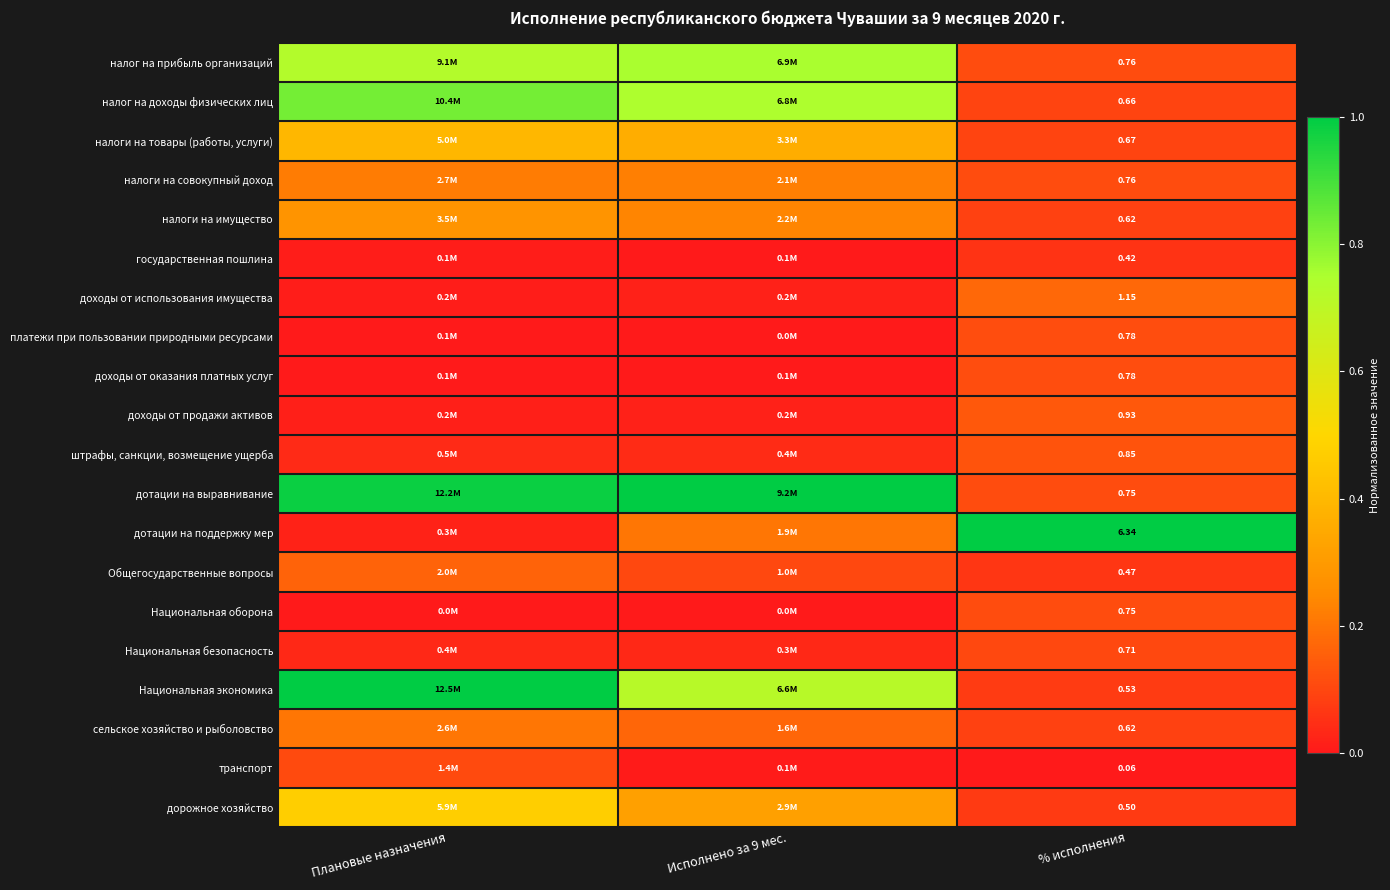

Is the value of сельское хозяйство и рыболовство at % исполнения greater than the value of налог на доходы физических лиц at % исполнения?

No